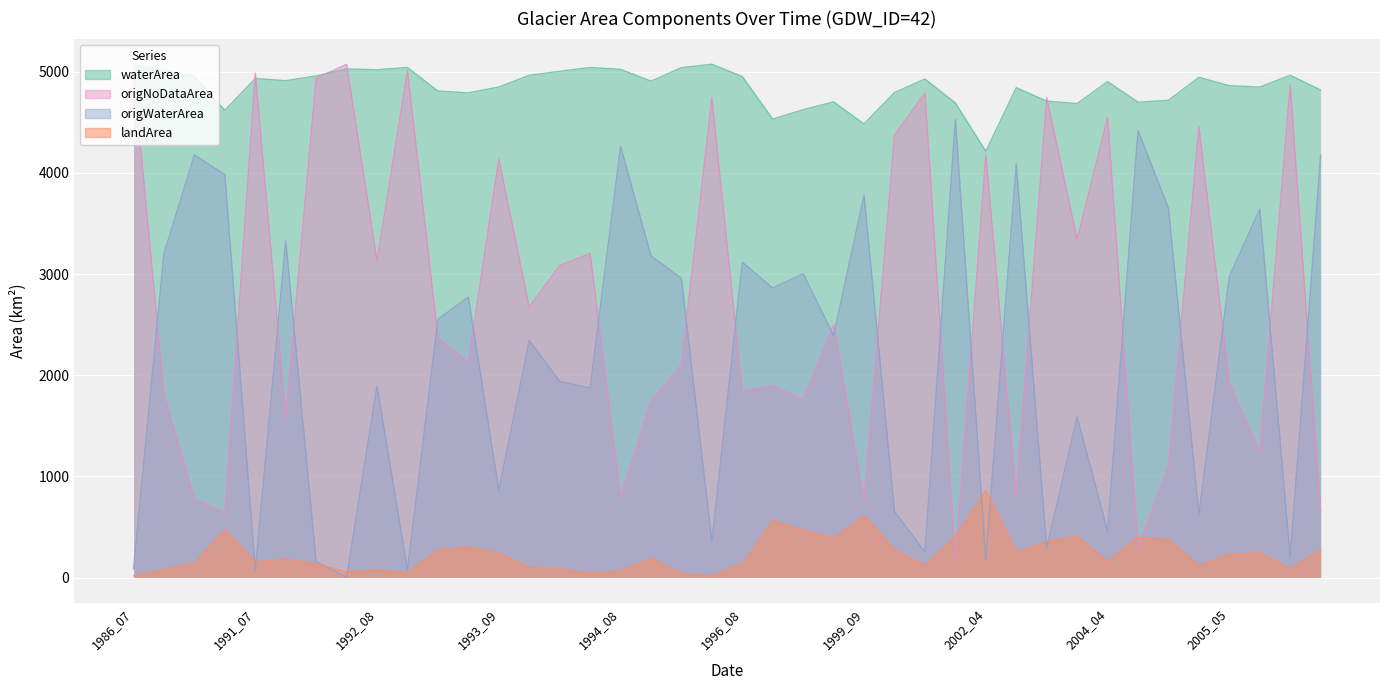

Is it true that landArea equals 376.8 at 2004_09?

True